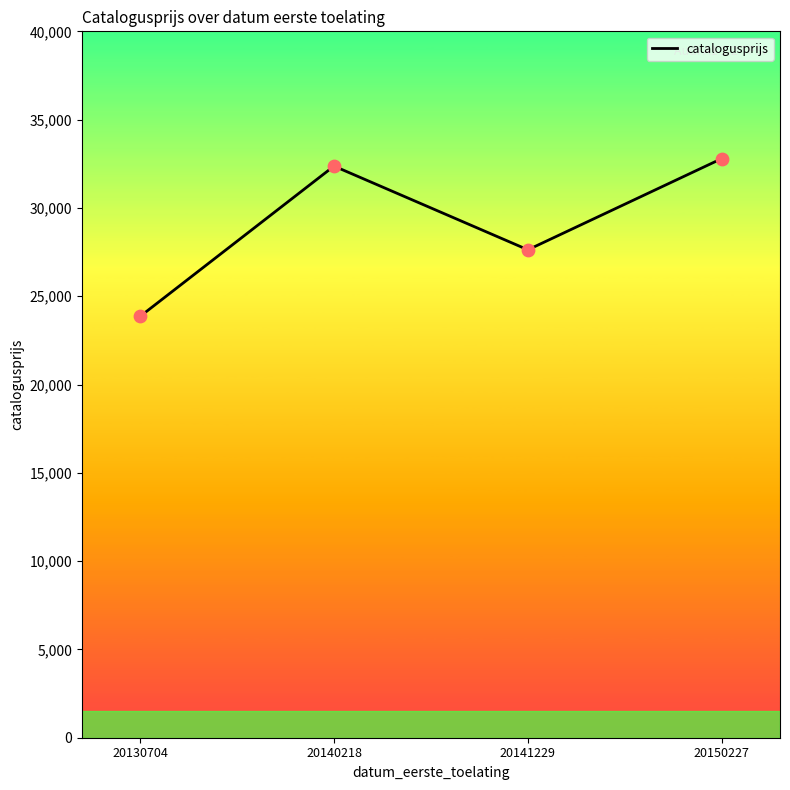

Approximately how many times larger is the value at 20141229 compared to 20140218?

0.9